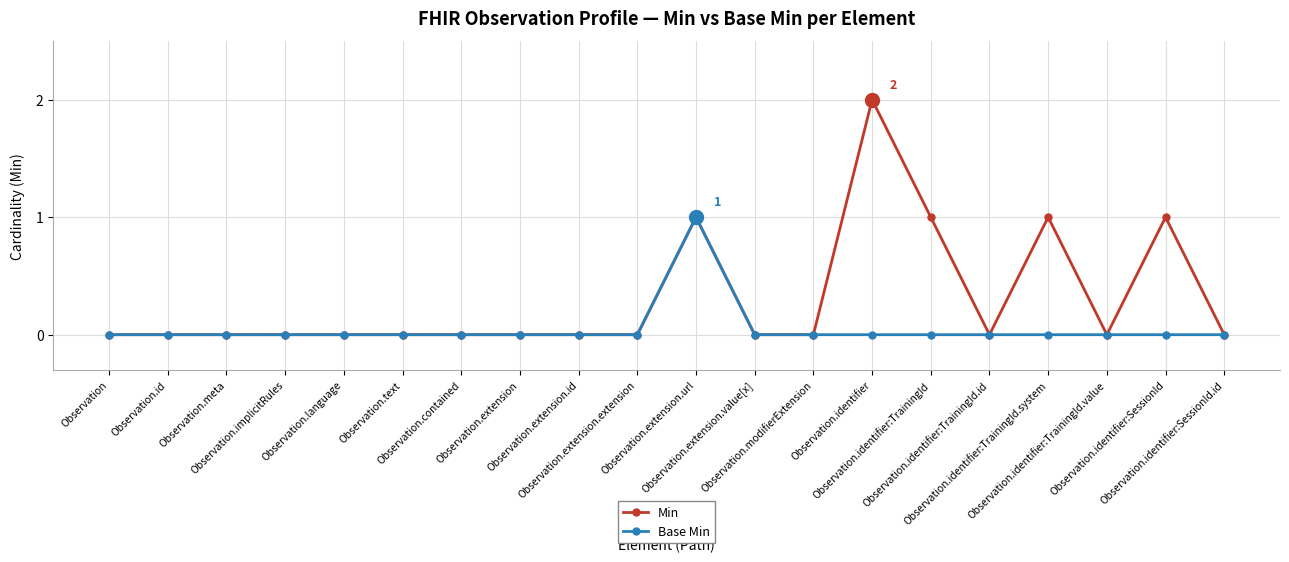

Does the chart have visible grid lines?

Yes